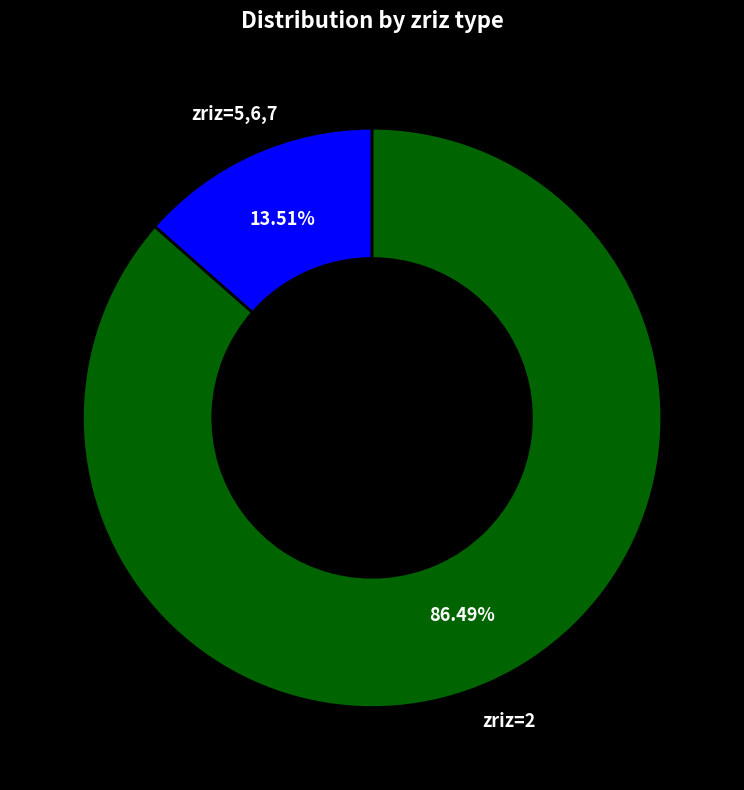

What is the majority slice?

zriz=2